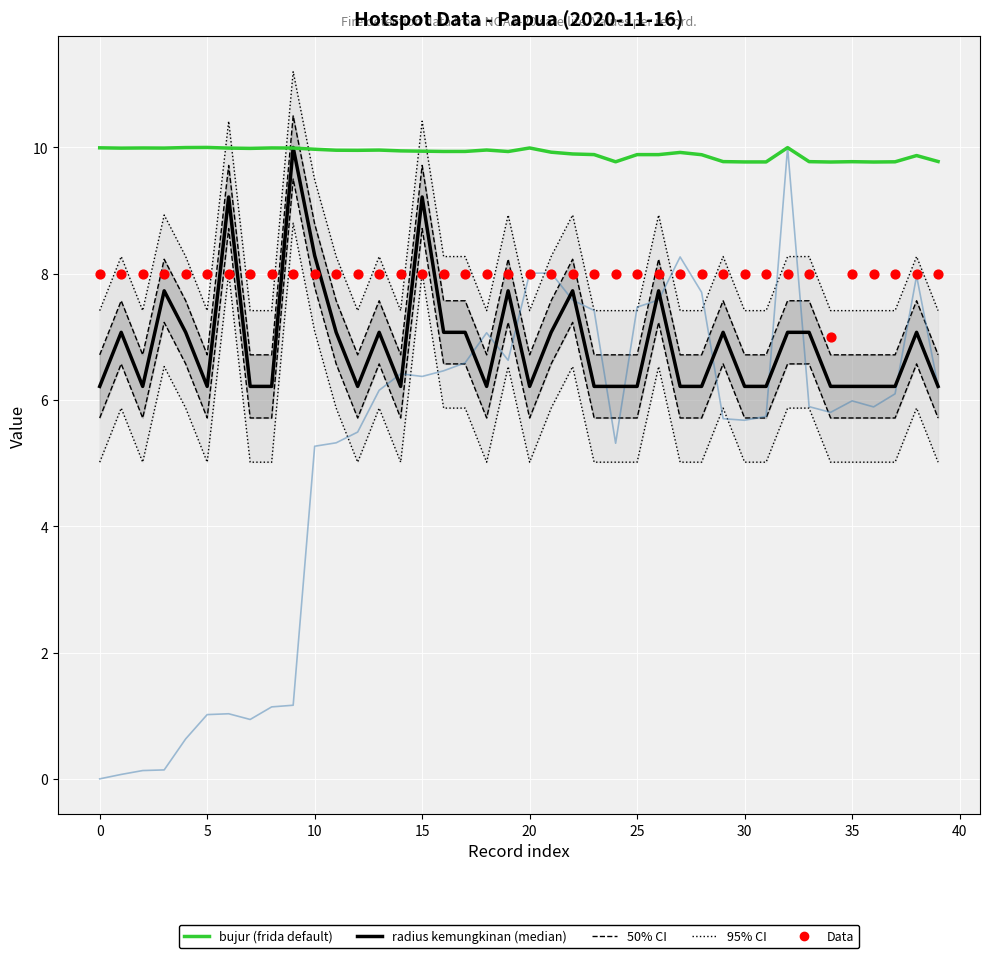

Is the value of radius kemungkinan (median) at 20 greater than the value of bujur (frida default) at 27?

No